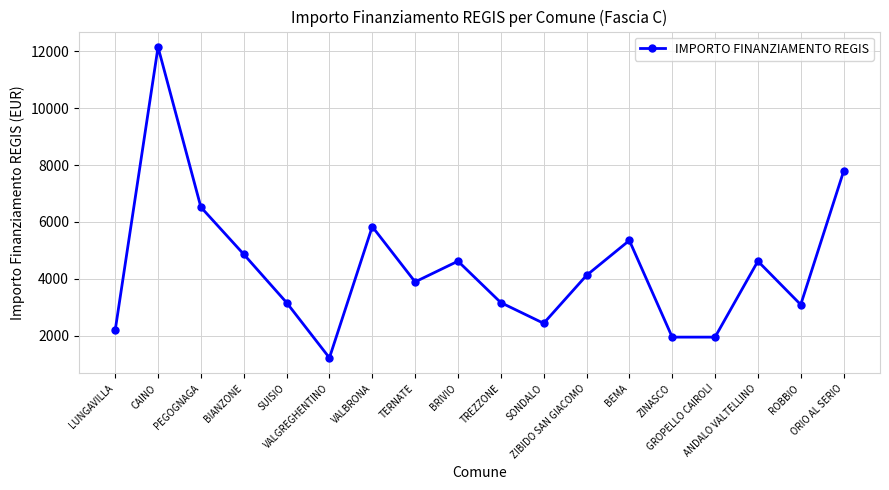

How many points are higher than both their immediate neighbors (excluding endpoints)?

5